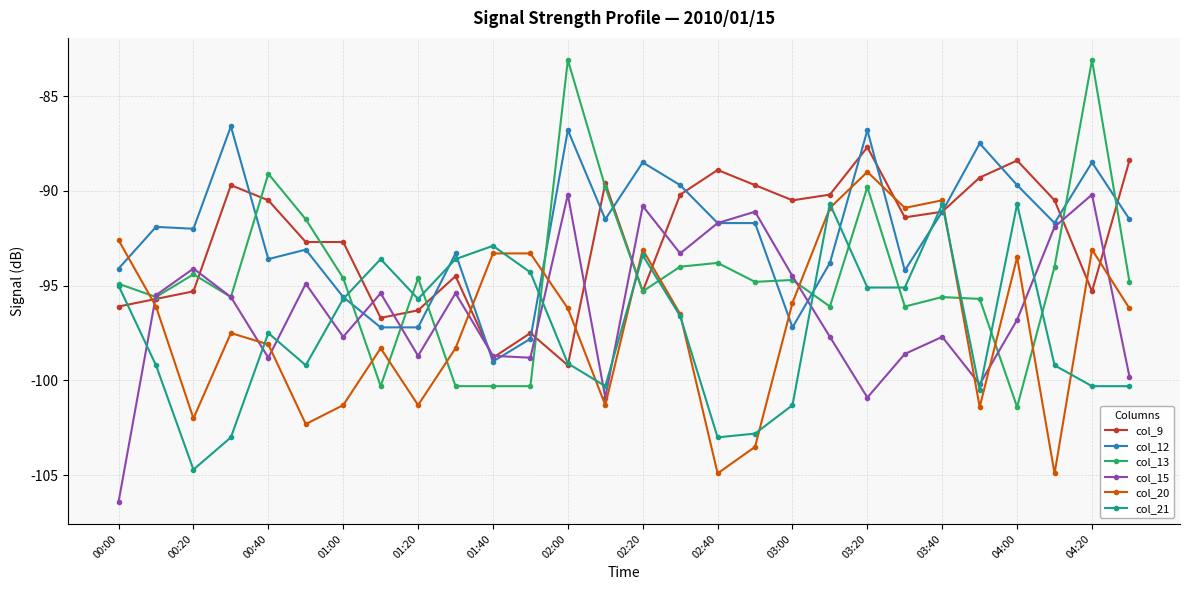

What is the difference between the second highest and second lowest values in the col_13 series?

17.2